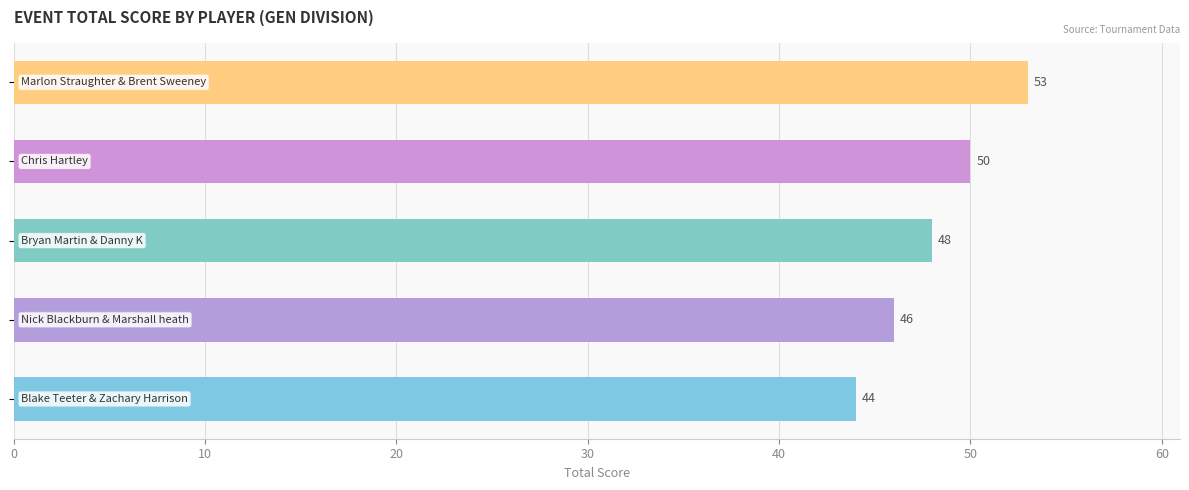

Count the values in the range 46 to 50.

3